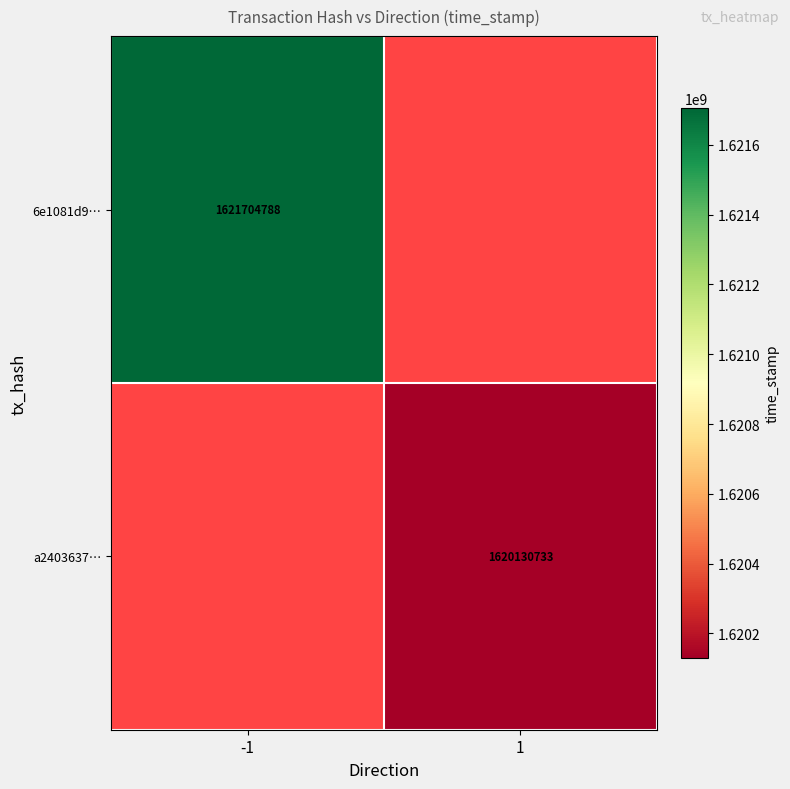

Count the number of categories in the chart.

2